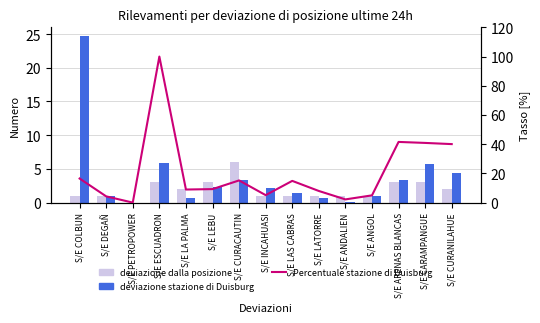

What is the value of the Percentuale stazione di Duisburg bar at the 8th from the left?

5.1